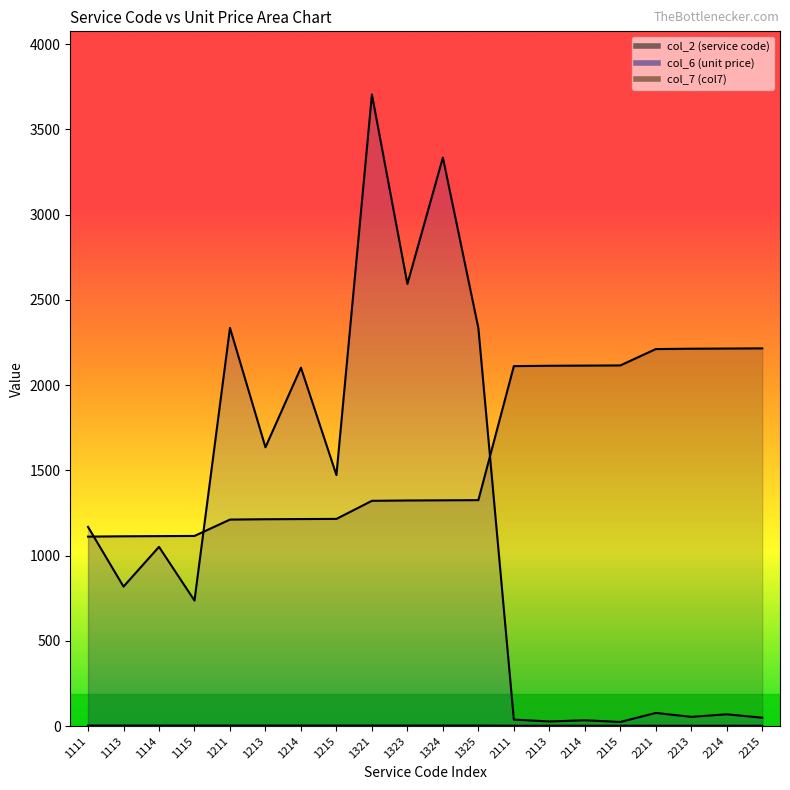

Reading right to left, extract all data points from this chart.

col_2 (service code): 2215=2215	2214=2214	2213=2213	2211=2211	2115=2115	2114=2114	2113=2113	2111=2111	1325=1325	1324=1324	1323=1323	1321=1321	1215=1215	1214=1214	1213=1213	1211=1211	1115=1115	1114=1114	1113=1113	1111=1111
col_6 (unit price): 2215=49	2214=69	2213=54	2211=77	2115=24	2114=34	2113=27	2111=38	1325=2334	1324=3334	1323=2593	1321=3704	1215=1472	1214=2102	1213=1635	1211=2335	1115=736	1114=1051	1113=818	1111=1168
col_7 (col7): 2215=2	2214=2	2213=2	2211=2	2115=2	2114=2	2113=2	2111=2	1325=3	1324=3	1323=3	1321=3	1215=3	1214=3	1213=3	1211=3	1115=3	1114=3	1113=3	1111=3